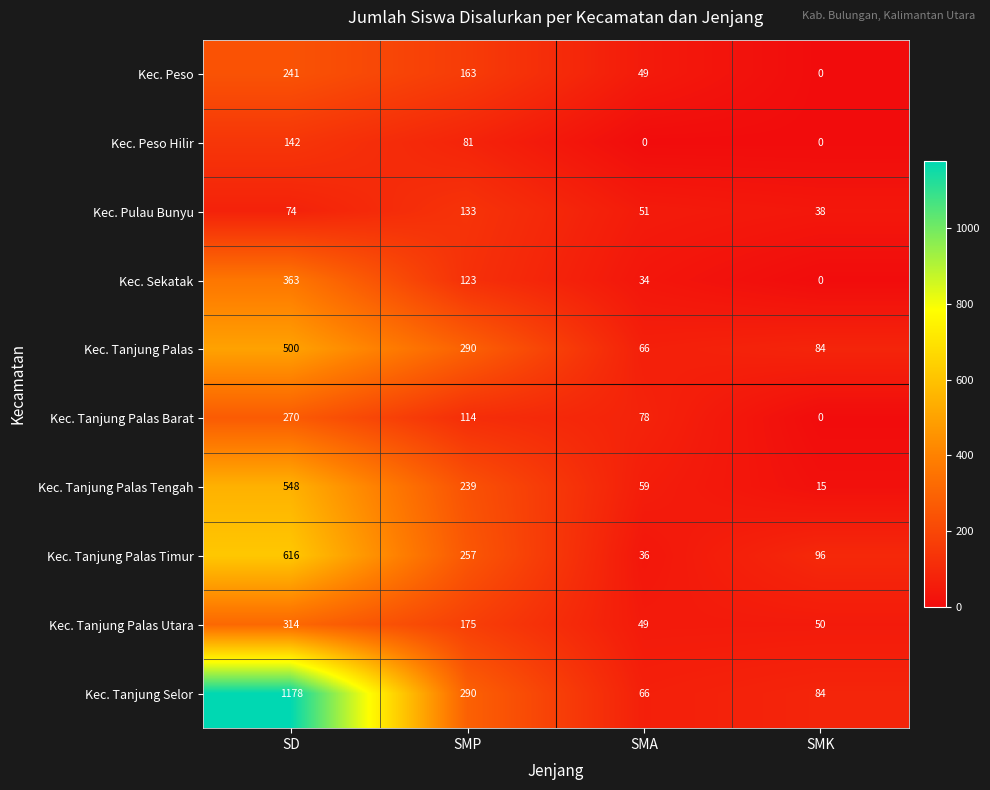

What is the average value of the Kec. Tanjung Palas Timur series?

251